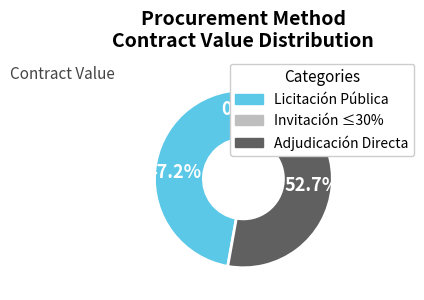

Is there any slice that represents more than half of the pie?

Yes